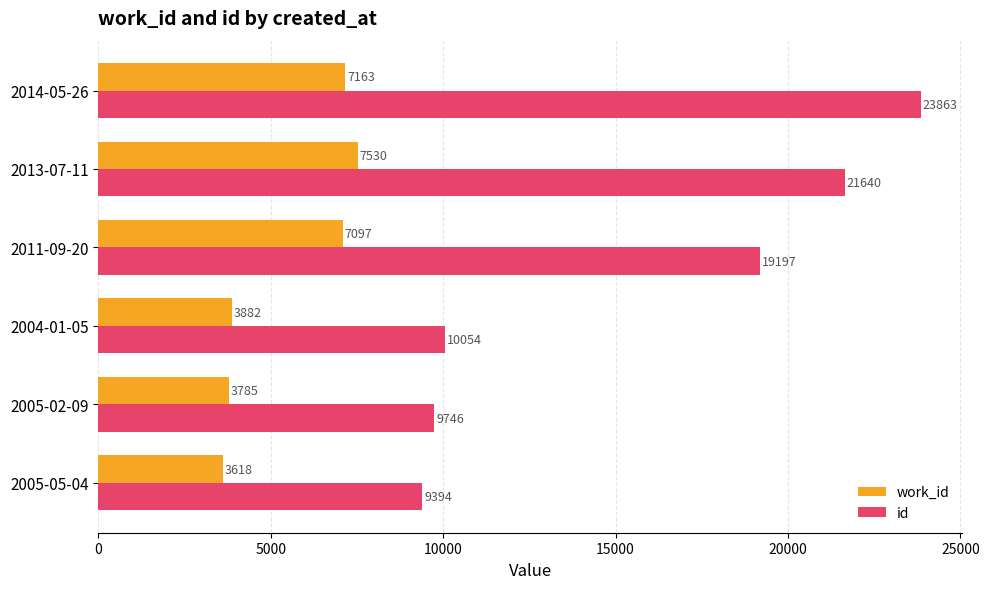

Which series has the largest range (max minus min)?

id